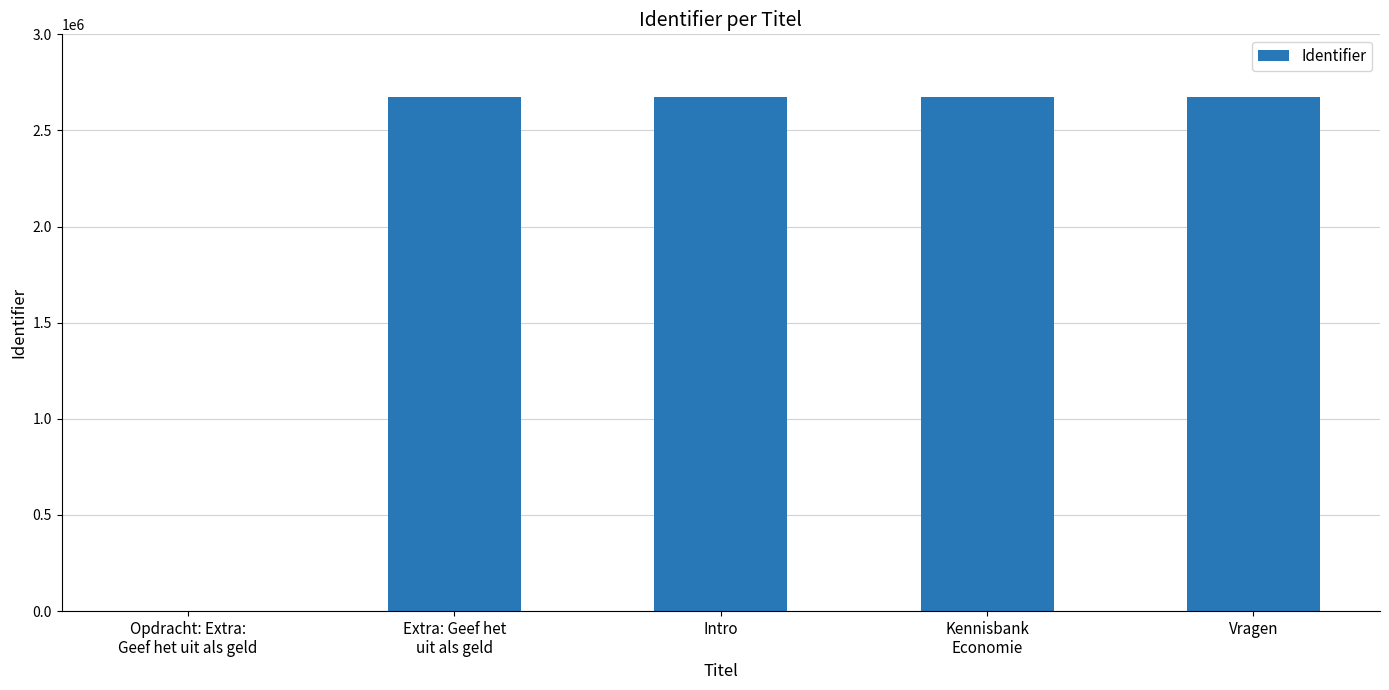

Count the number of categories in the chart.

5